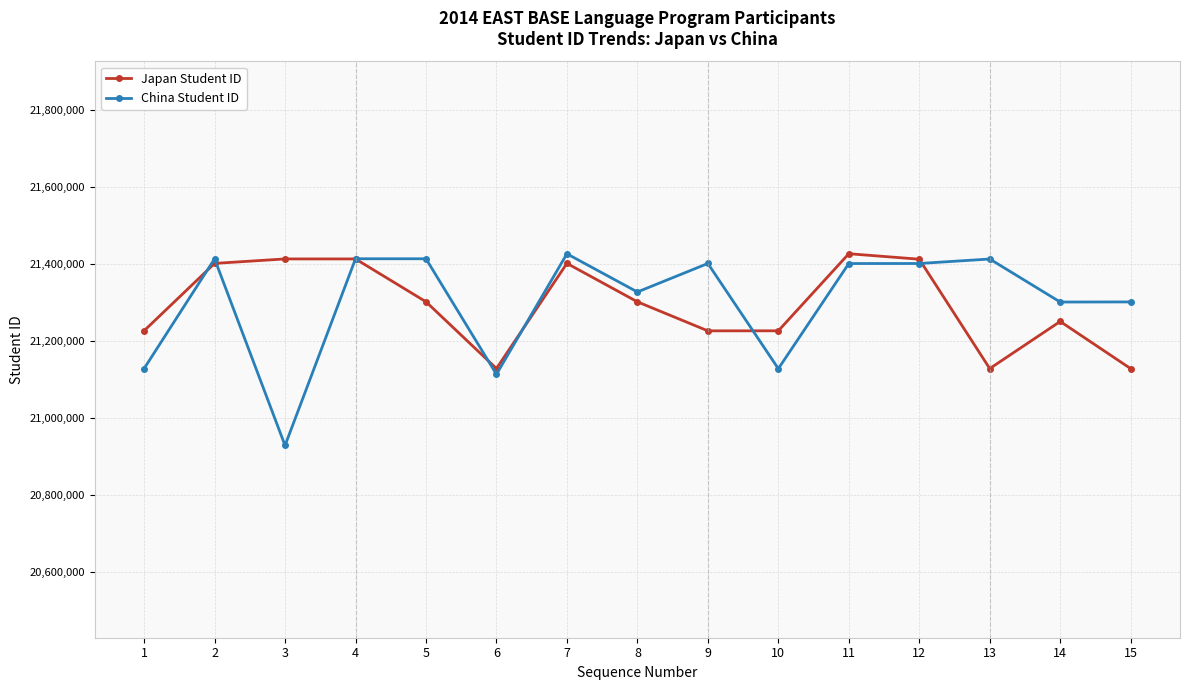

Rank the series at 1 from highest to lowest value.

Japan Student ID, China Student ID